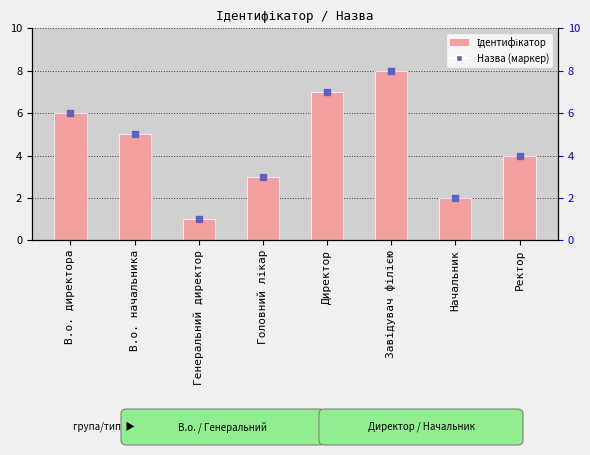

Rank the categories by value from highest to lowest.

Завідувач філією, Директор, В.о. директора, В.о. начальника, Ректор, Головний лікар, Начальник, Генеральний директор